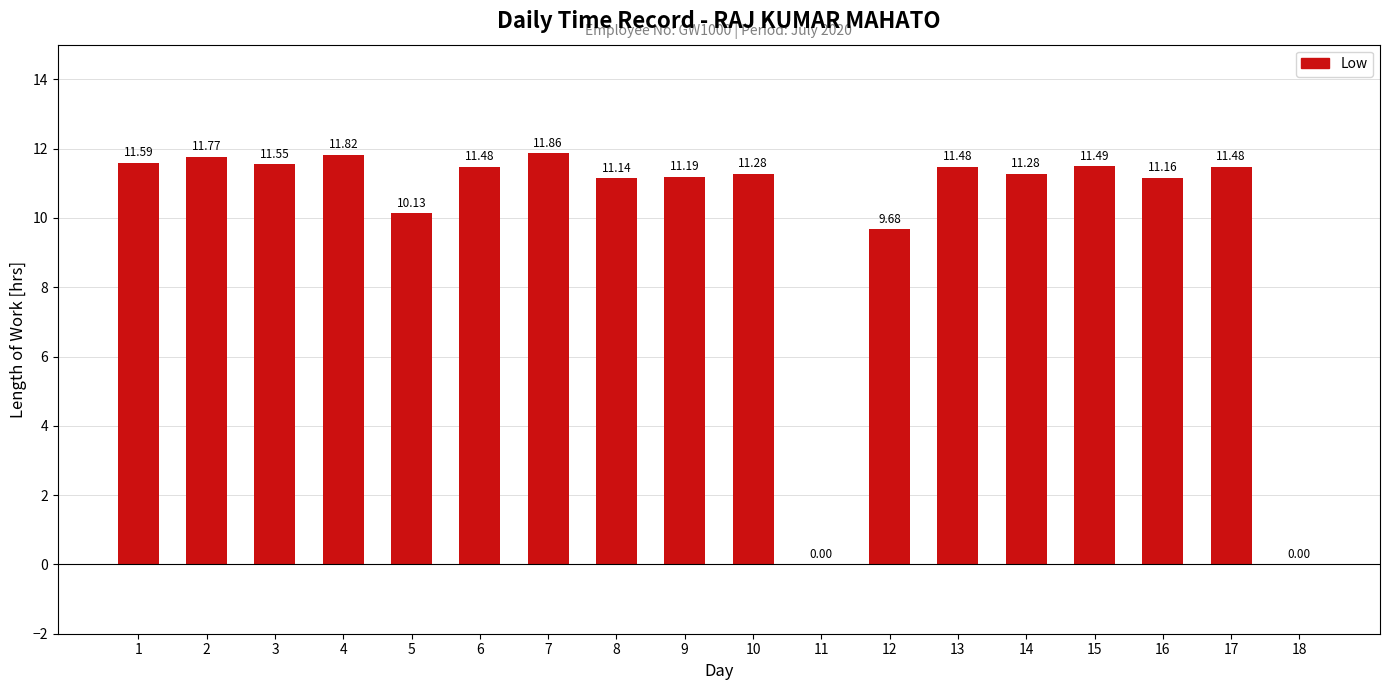

Where is the data nearest to the value 5?

12